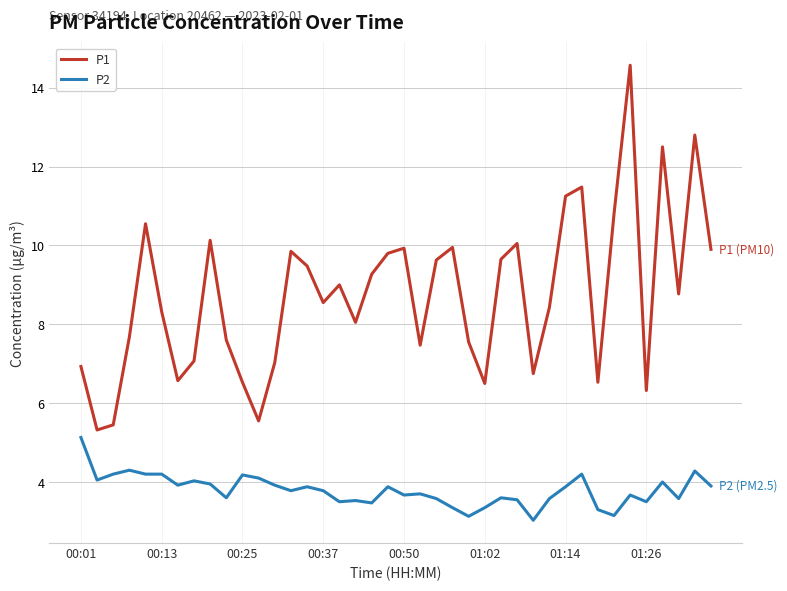

What is the minimum value shown in the chart?

3.0